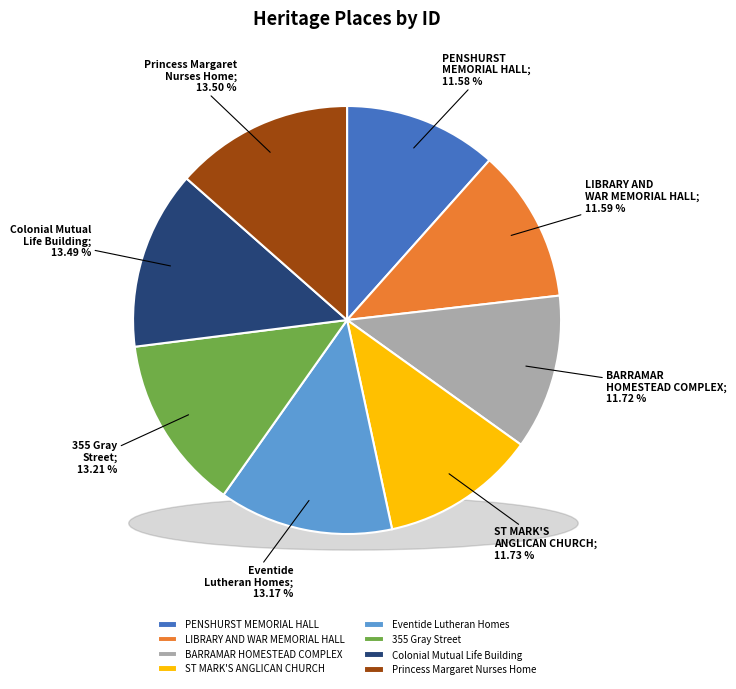

Is there a majority slice in this chart?

No